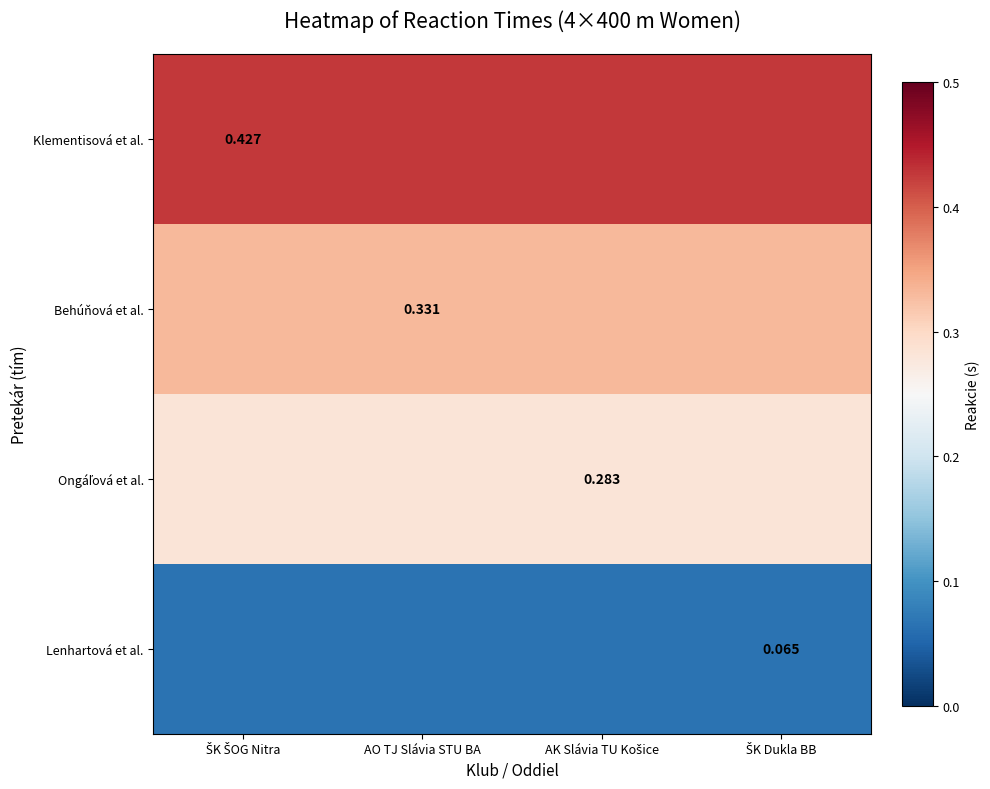

The Klementisová et al. series shows 0.4 at ŠK Dukla BB. True or false?

True